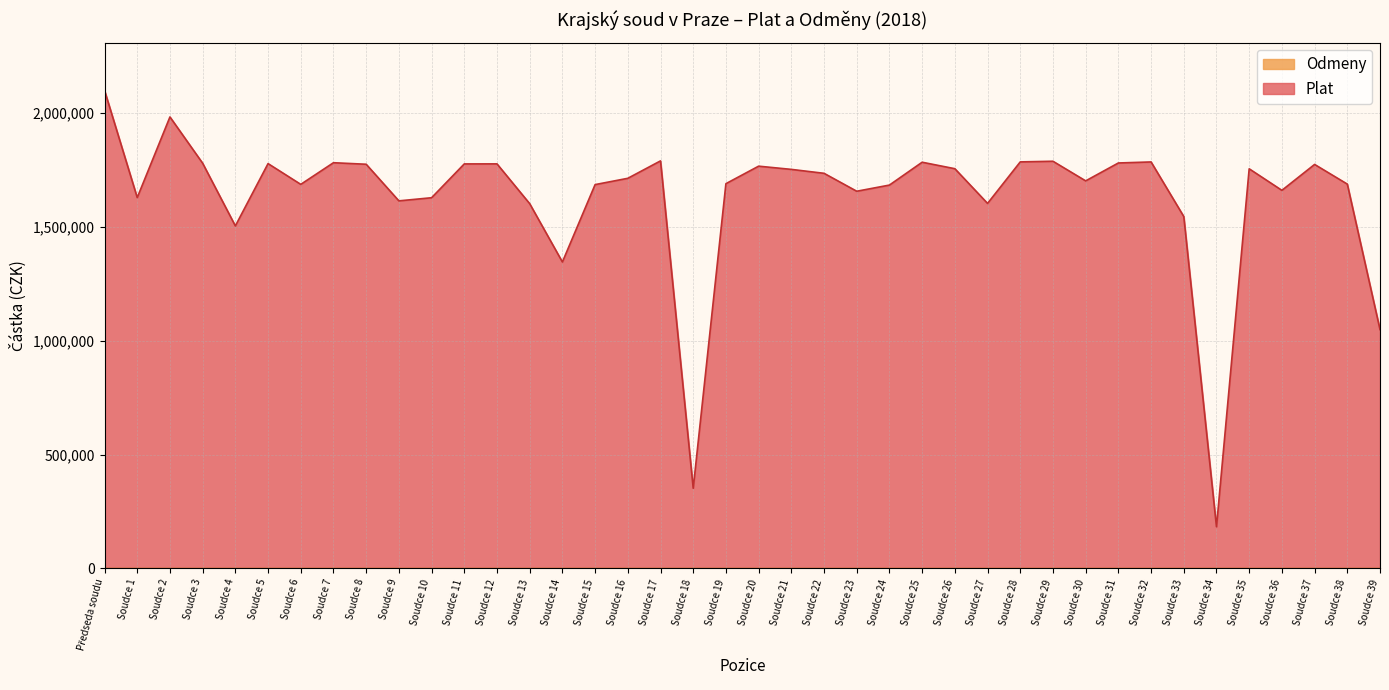

True or false: the data shows 1775861 at Soudce 8.

True